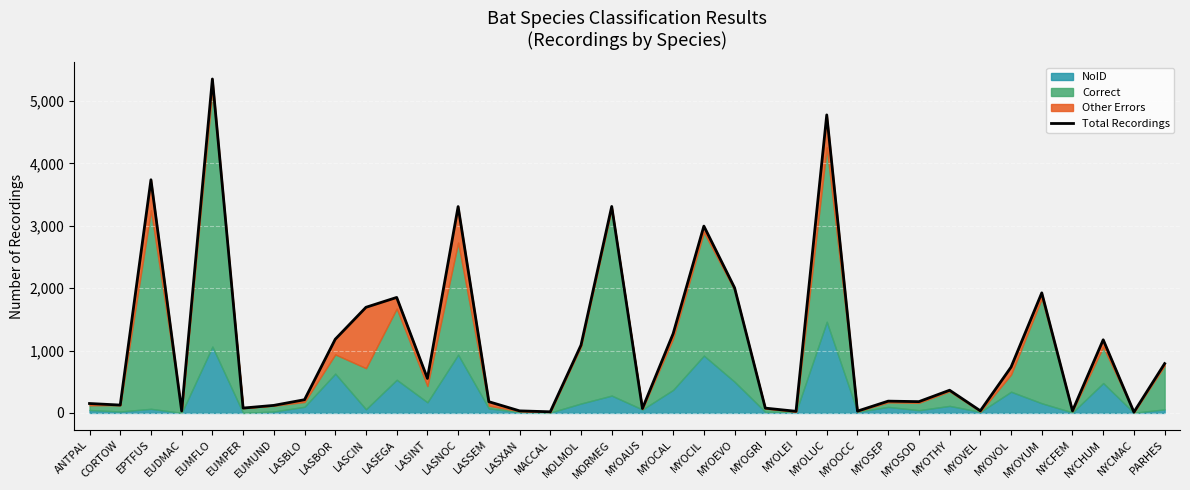

What is the label of the 28th point from the left?

MYOSOD